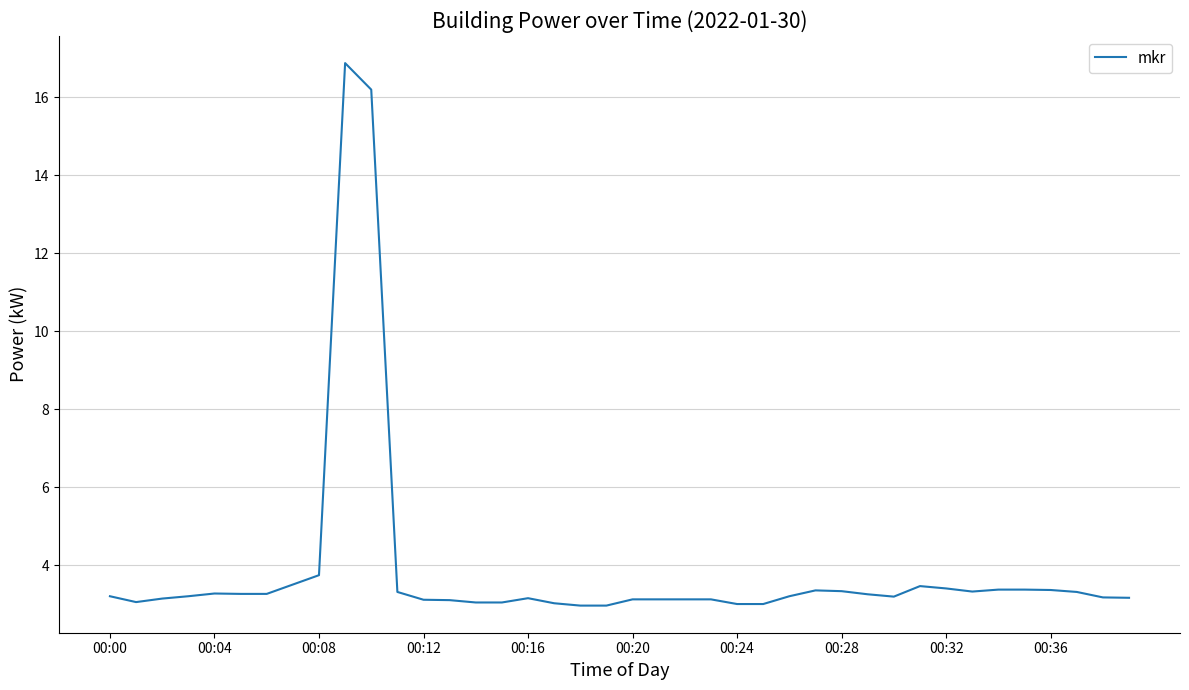

What is the smallest value displayed?

3.0